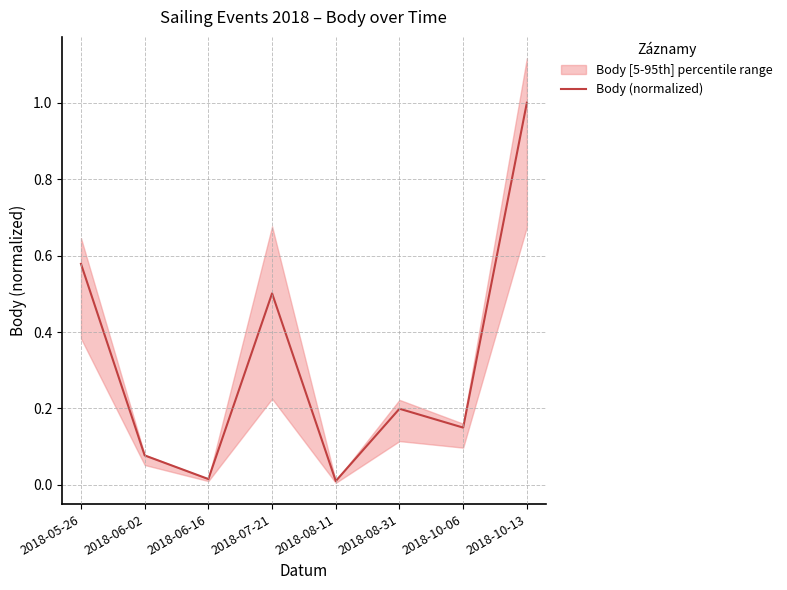

Reading left to right, extract all data points from this chart.

2018-05-26=0.6	2018-06-02=0.1	2018-06-16=0.0	2018-07-21=0.5	2018-08-11=0.0	2018-08-31=0.2	2018-10-06=0.1	2018-10-13=1.0